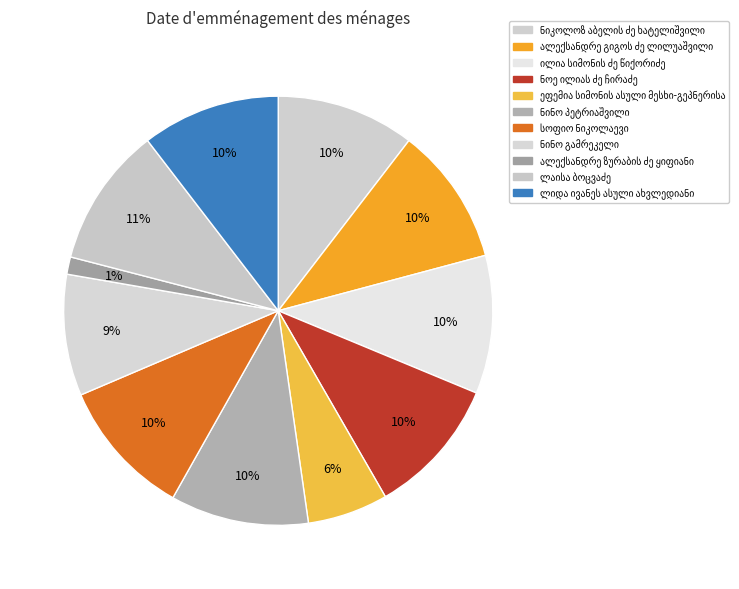

How many slices are in this pie chart?

11